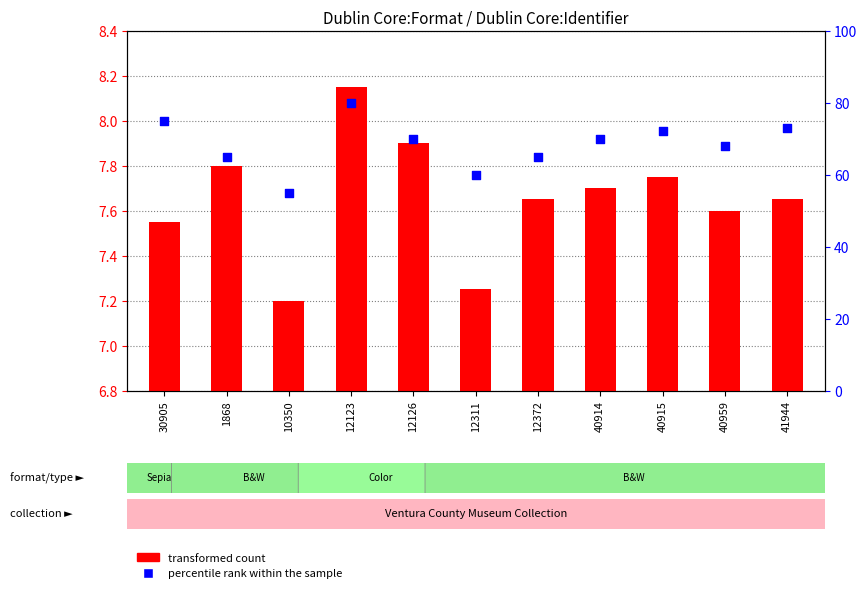

What is the change in value from 12372 to 40915?

+7